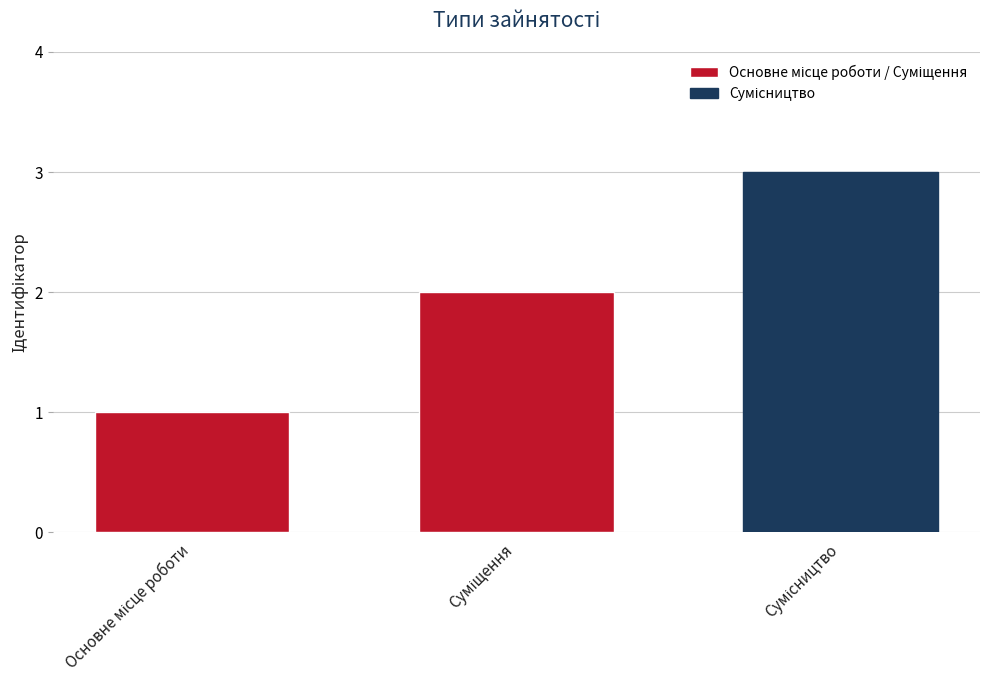

How many series are shown in this chart?

3